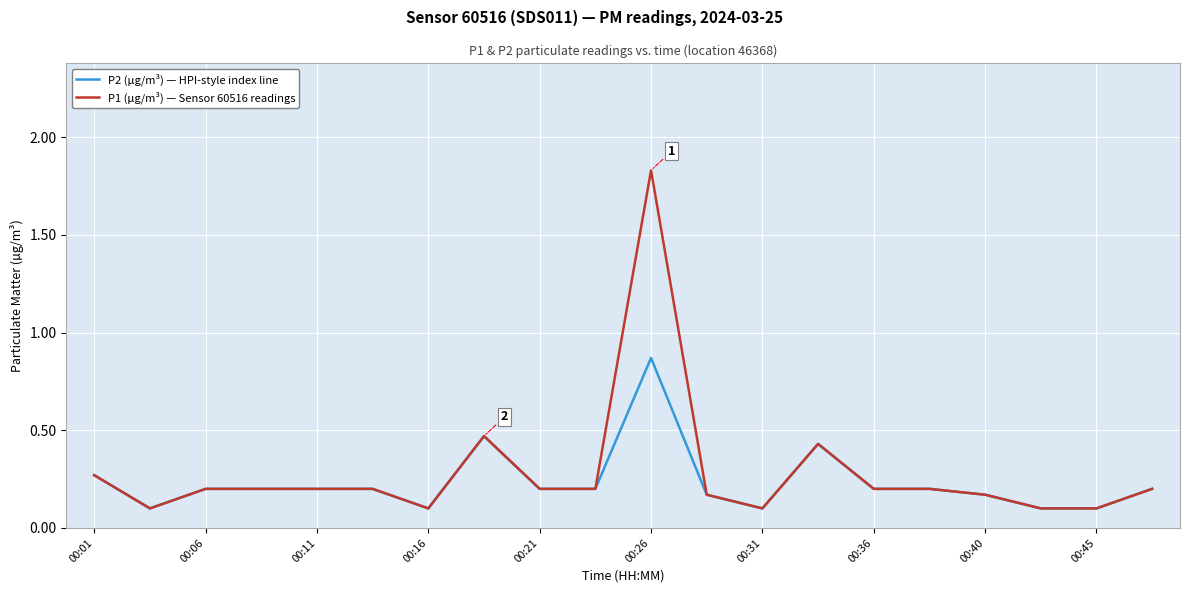

Which series has the widest spread of values?

P1 (µg/m³) — Sensor 60516 readings